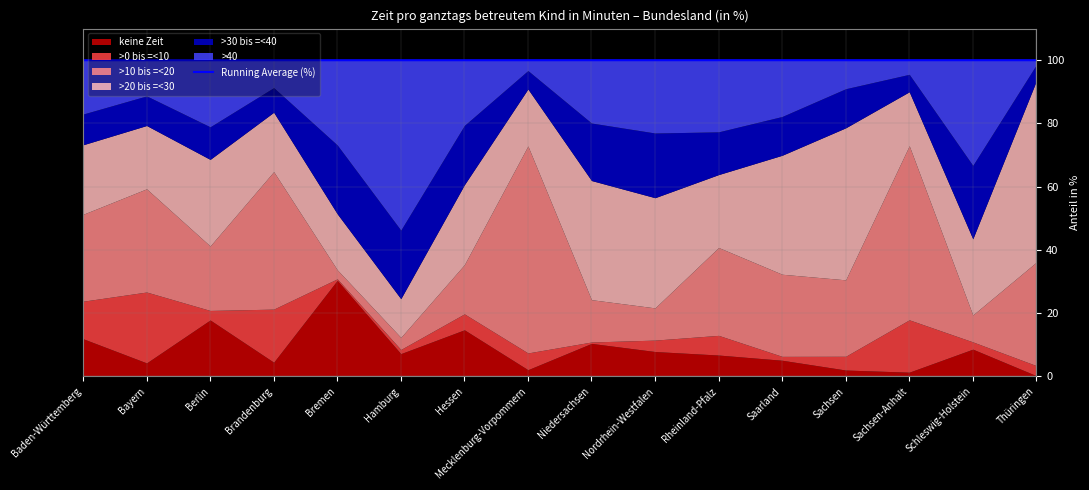

How many lines are shown in the chart?

1